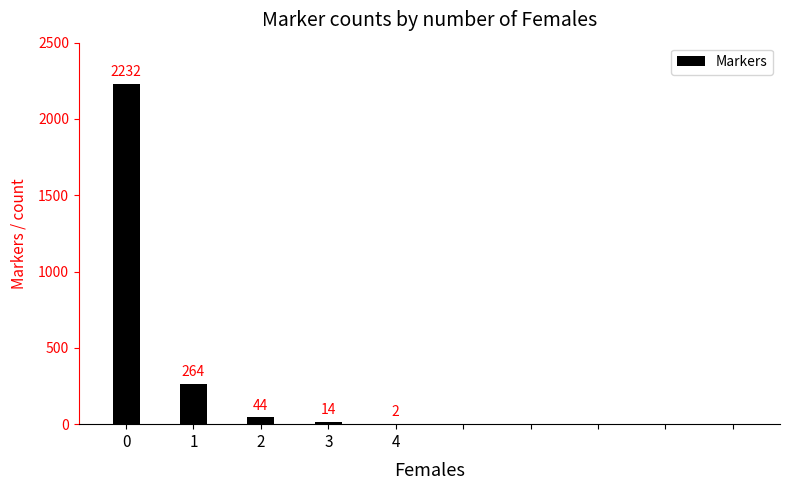

Reading left to right, list all the values displayed in this chart.

2232	264	44	14	2	0	0	0	0	0